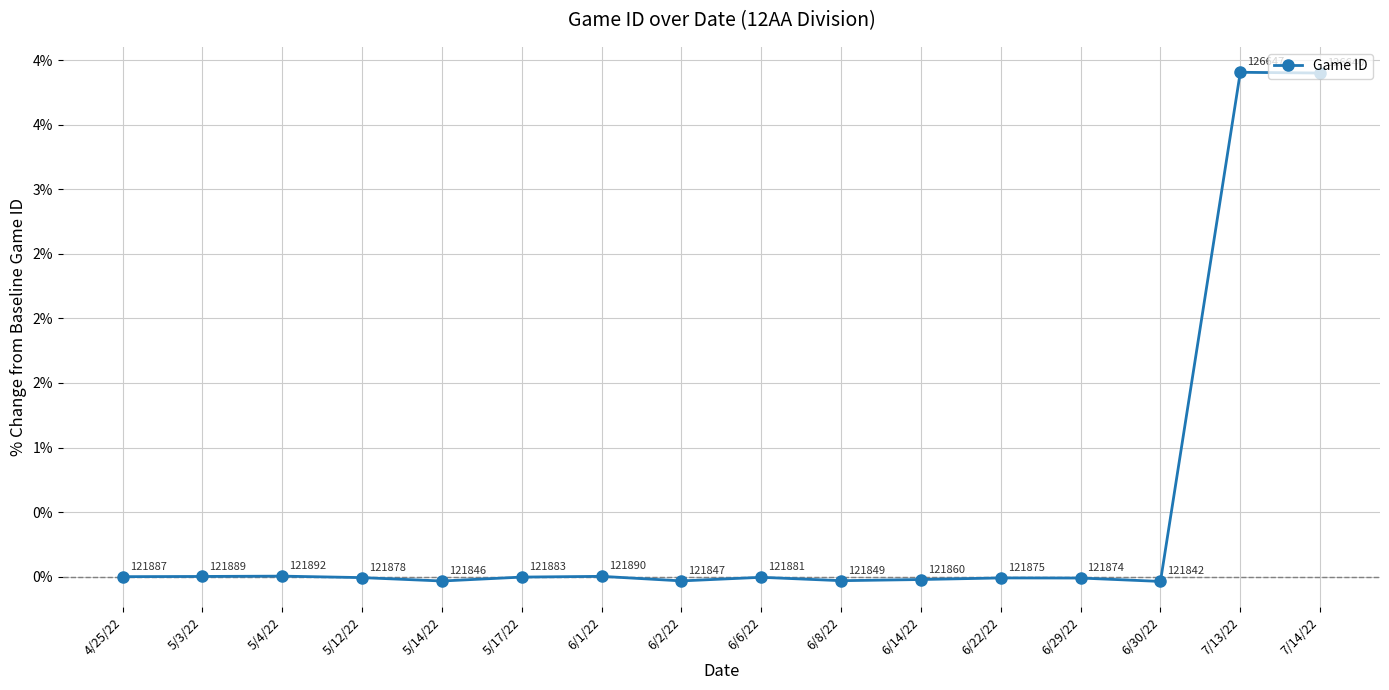

List the labels in order of value, largest first.

7/13/22, 7/14/22, 5/4/22, 6/1/22, 5/3/22, 4/25/22, 5/17/22, 6/6/22, 5/12/22, 6/22/22, 6/29/22, 6/14/22, 6/8/22, 6/2/22, 5/14/22, 6/30/22